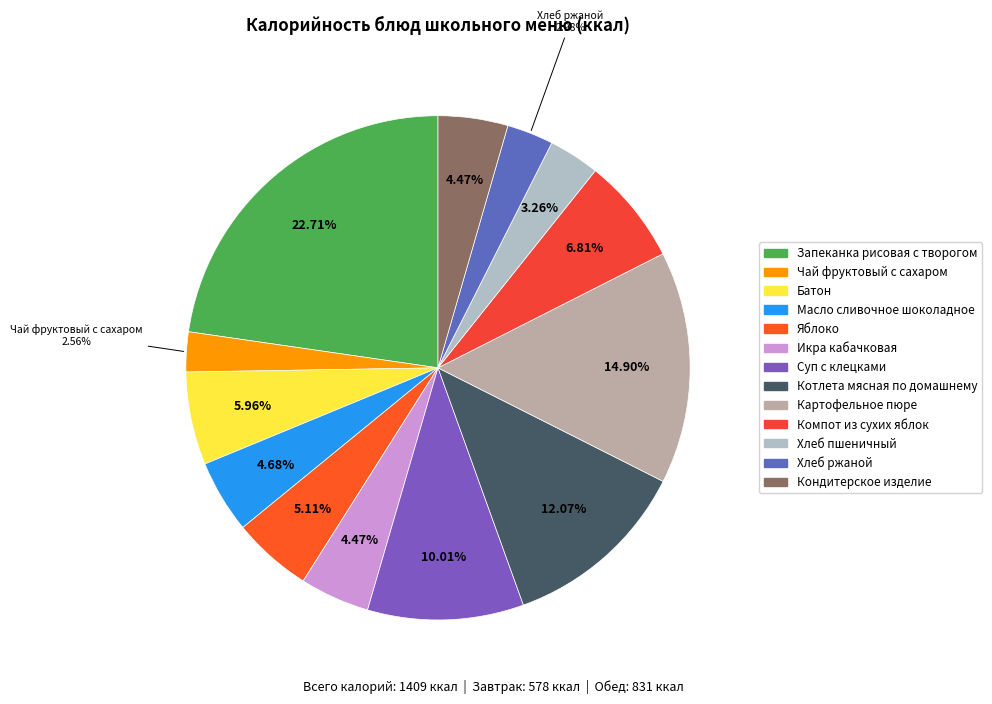

Rank the categories by value from lowest to highest.

Чай фруктовый с сахаром, Хлеб ржаной, Хлеб пшеничный, Икра кабачковая, Кондитерское изделие, Масло сливочное шоколадное, Яблоко, Батон, Компот из сухих яблок, Суп с клецками, Котлета мясная по домашнему, Картофельное пюре, Запеканка рисовая с творогом